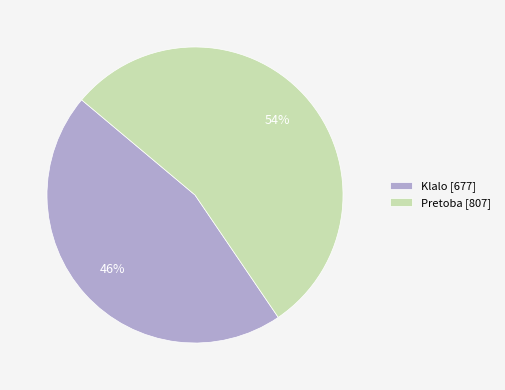

How many slices are in this pie chart?

2